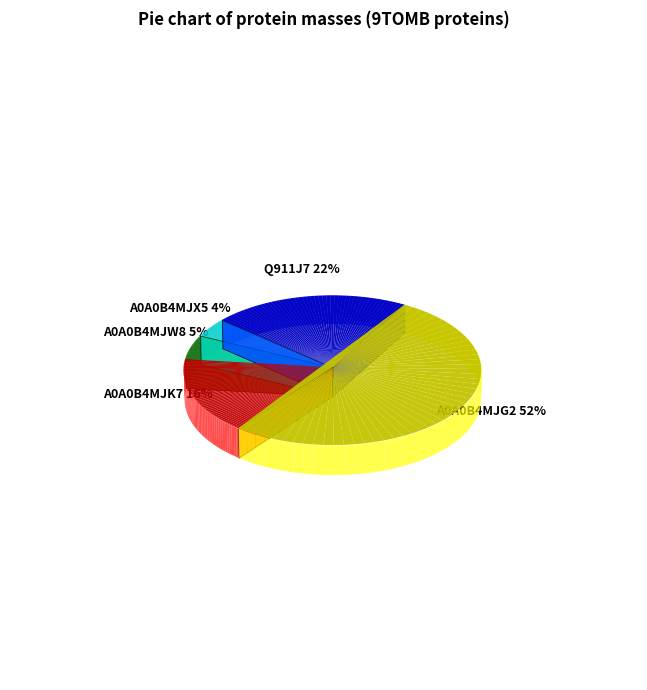

What percentage is the A0A0B4MJG2 slice, to the nearest percent?

52%